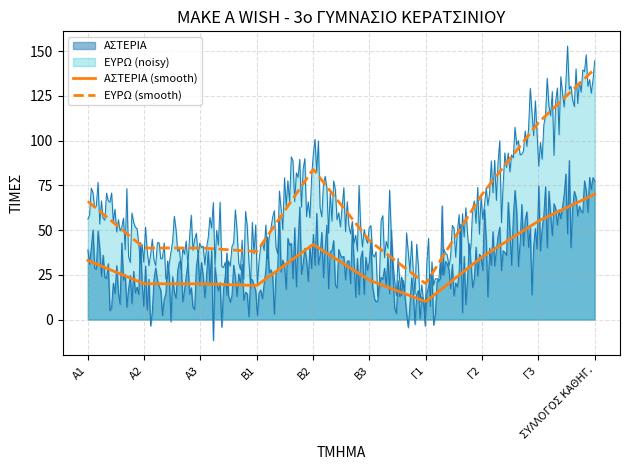

What is the label of the 7th point from the right?

Β1